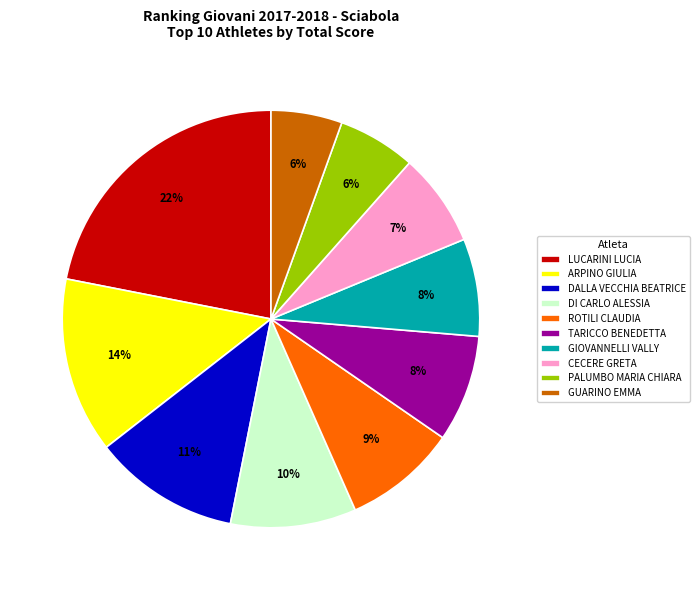

Is there any slice that represents more than half of the pie?

No